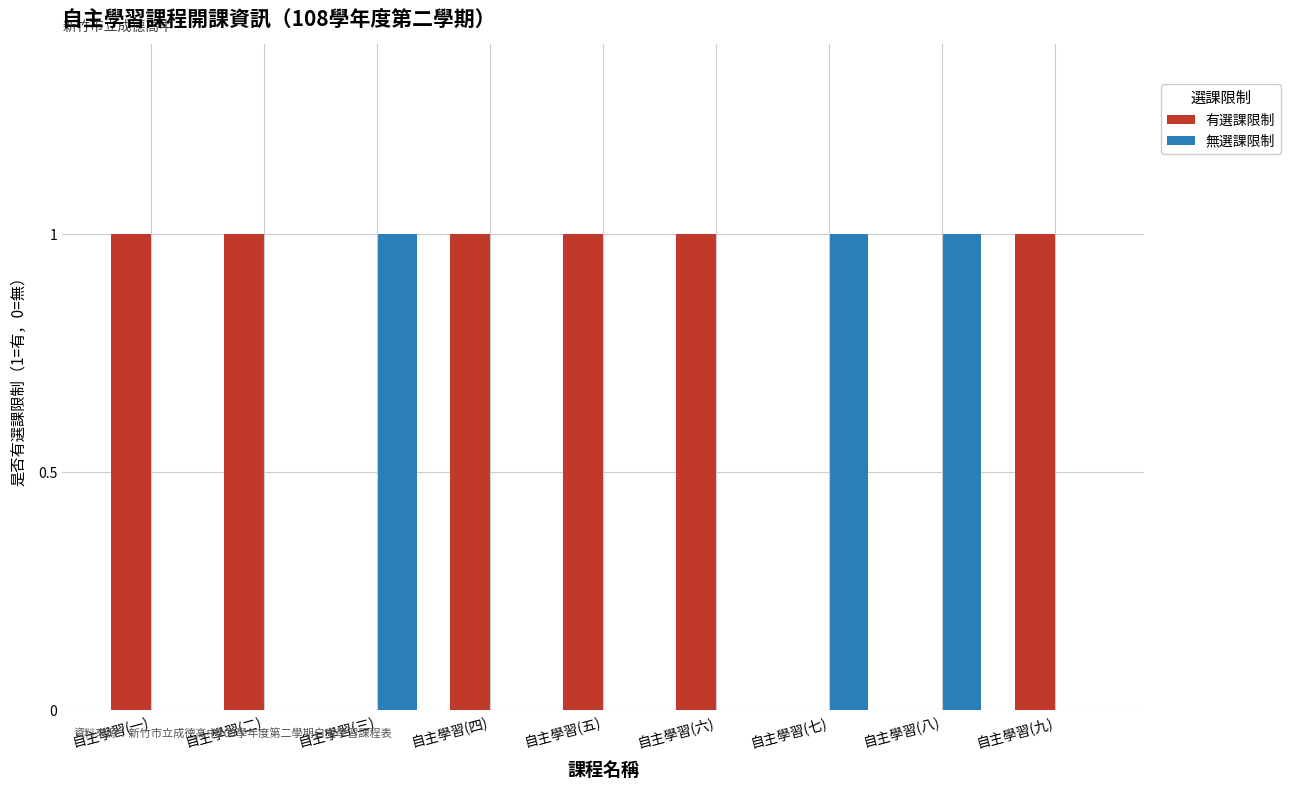

True or false: 有選課限制 has a value of 0 at 自主學習(一).

False